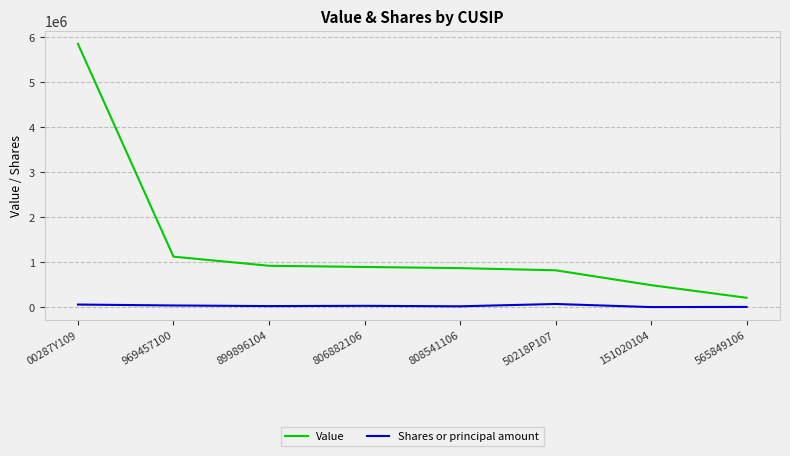

What is the difference between the Shares or principal amount values at 806882106 and 00287Y109?

28720